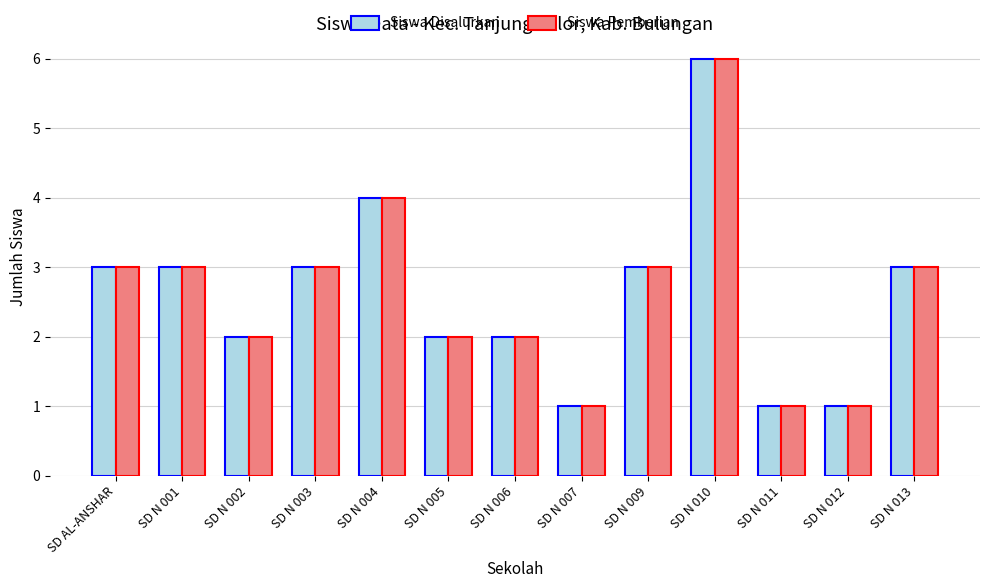

True or false: Siswa Disalurkan has a value of 6 at SD N 010.

True